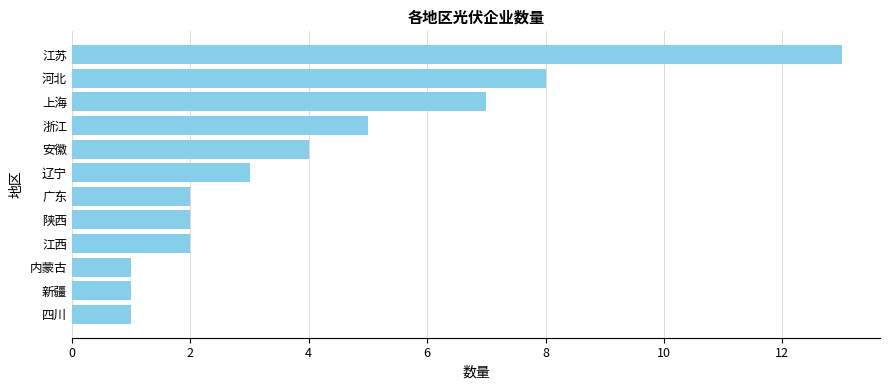

What is the difference between the maximum and minimum values?

12